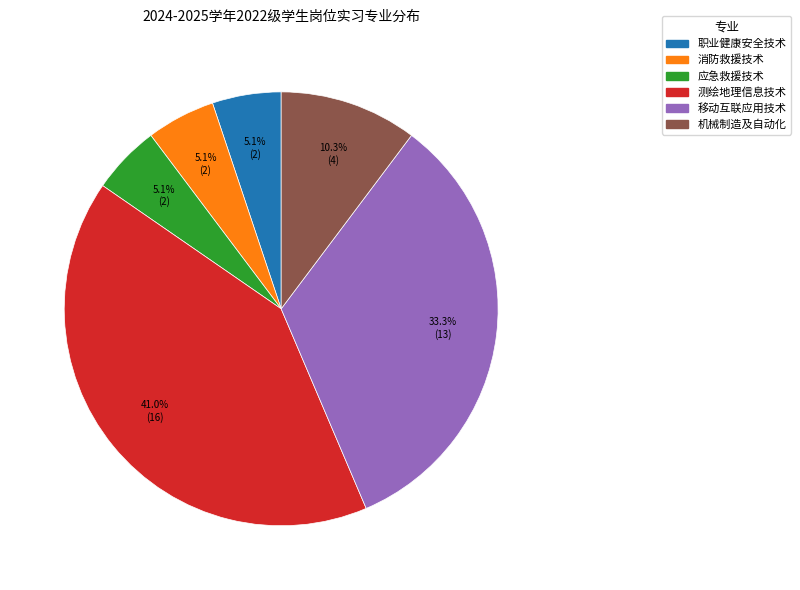

What percentage is NOT represented by 应急救援技术?

94.9%